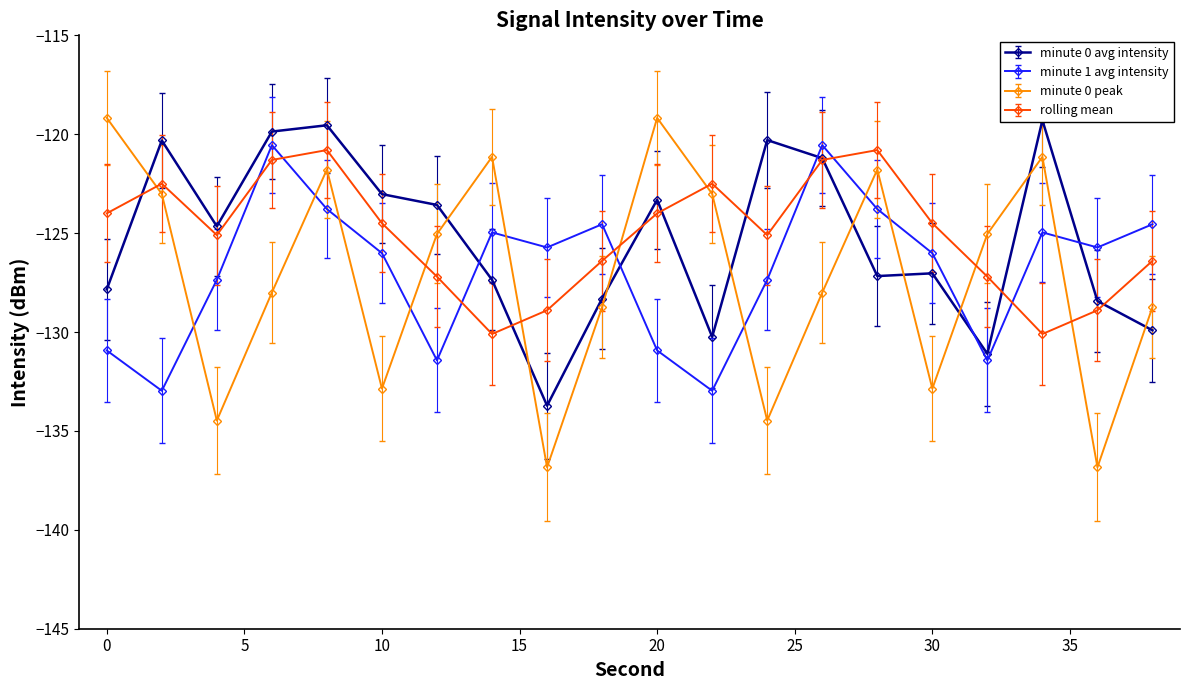

How many values in the rolling mean series are below -124?

12